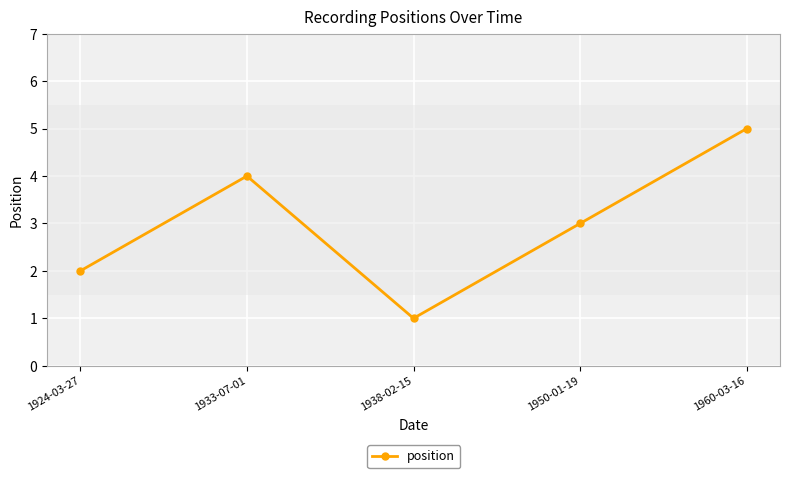

Is this an area chart (filled region under the line)?

No